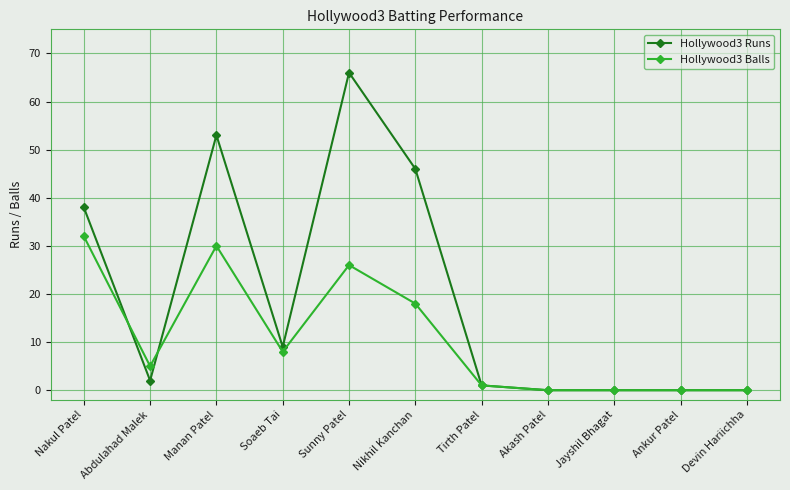

At which label does Hollywood3 Runs first exceed 2?

Nakul Patel